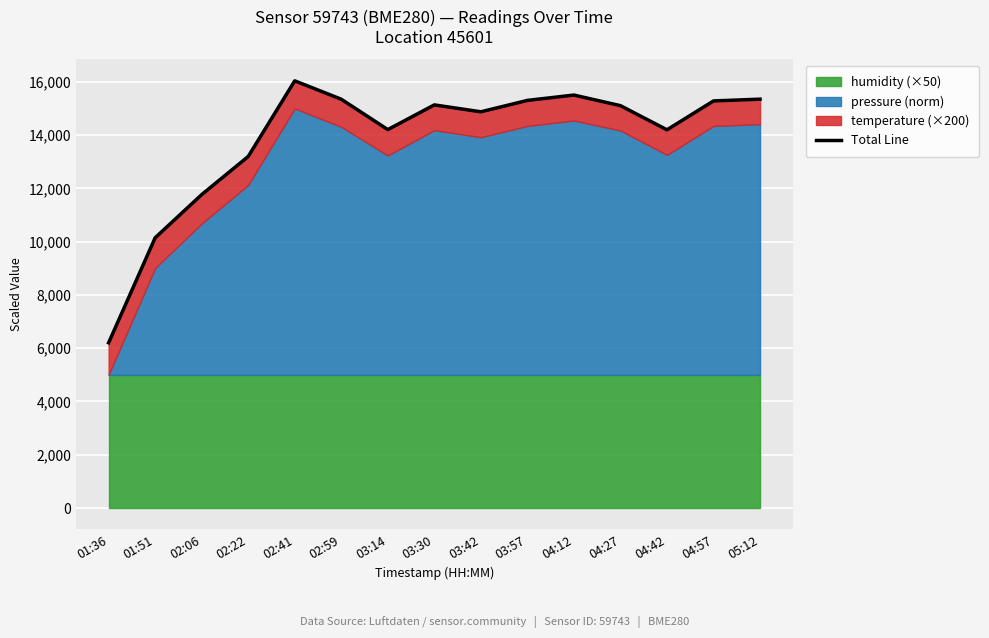

What is the label of the 6th point from the right?

03:57